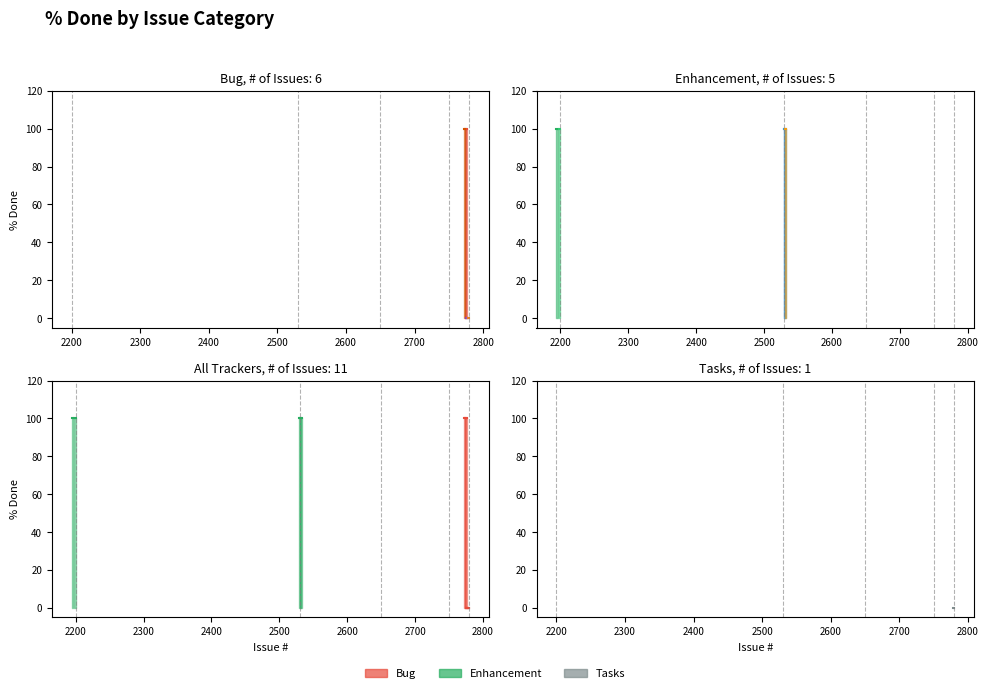

The value of Bug at 2200 is 0. True or false?

True